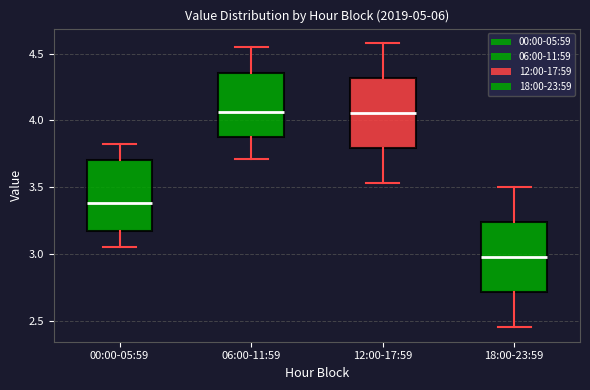

Where is the upper edge of the box for 18:00-23:59 on the y-axis? The values are not printed on the chart, so give them approximately, as read against the axis.

3.25